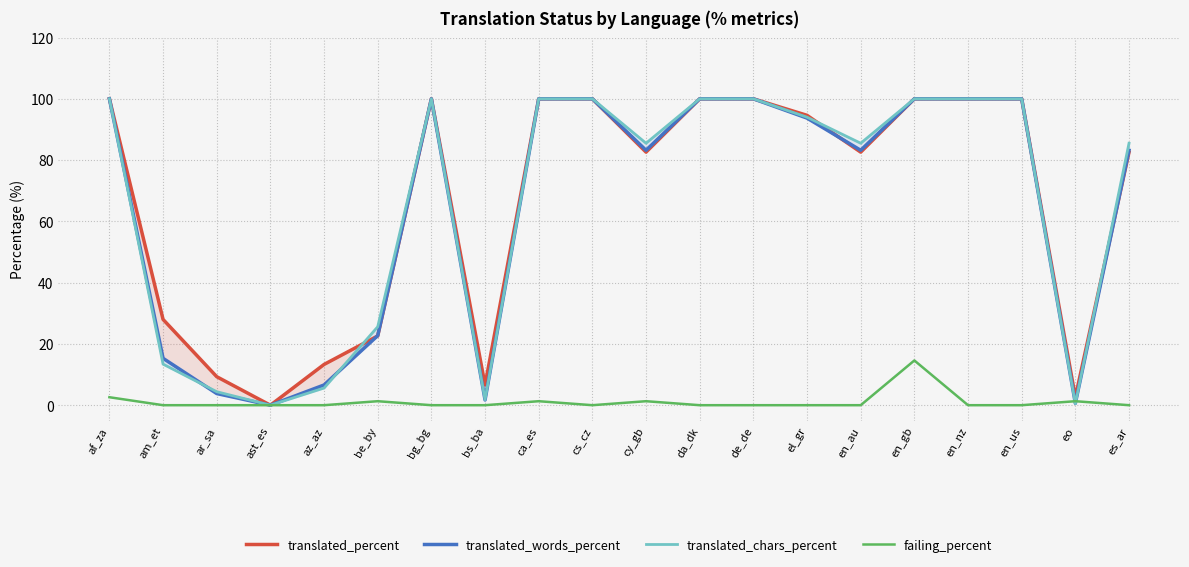

How many values in the failing_percent series exceed 0?

6